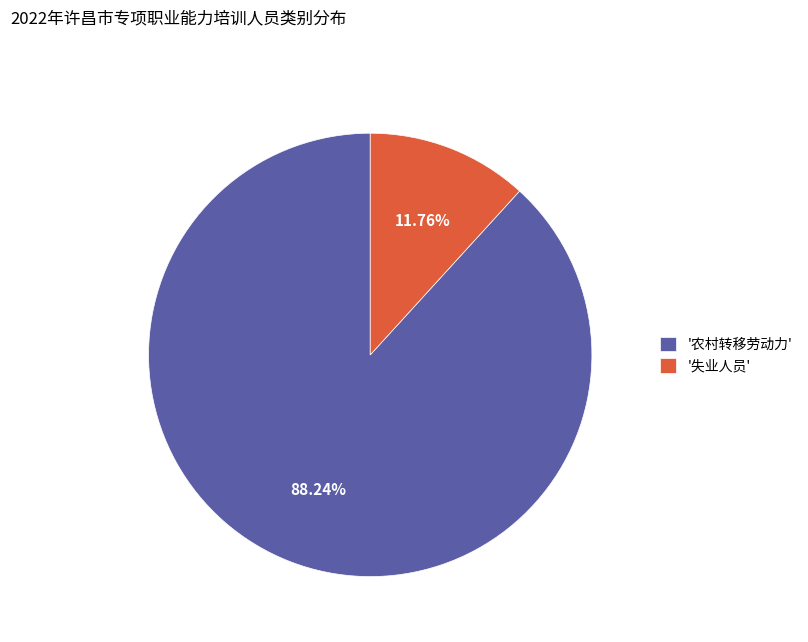

Count the number of slices in the pie.

2